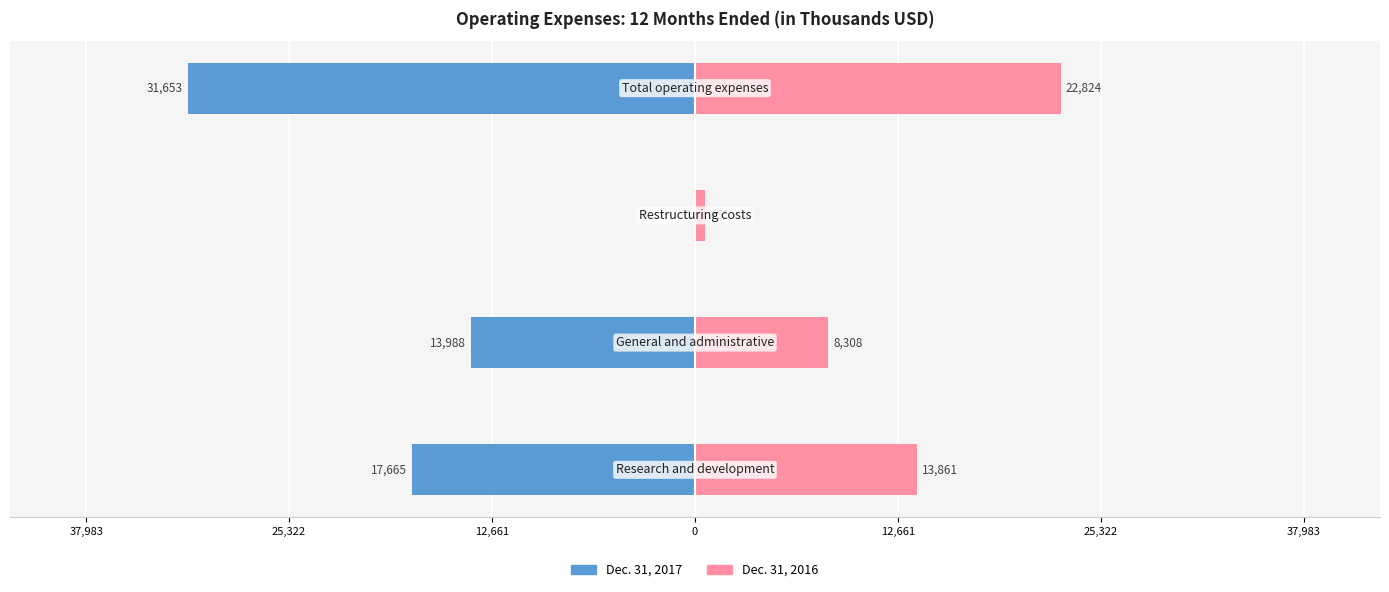

How many groups of bars are there?

4